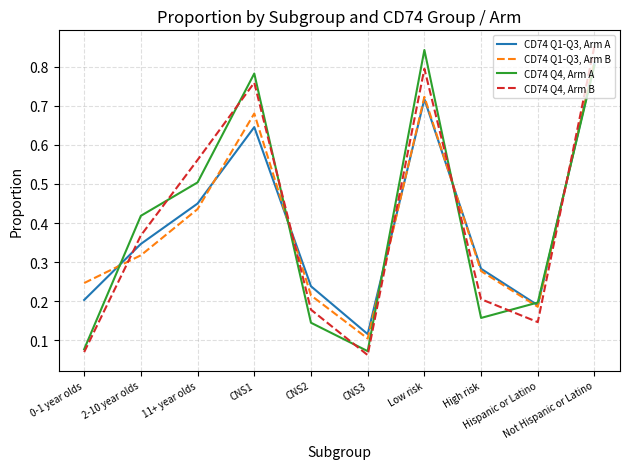

Rank the series by their maximum value, from highest to lowest.

CD74 Q4, Arm B, CD74 Q4, Arm A, CD74 Q1-Q3, Arm B, CD74 Q1-Q3, Arm A